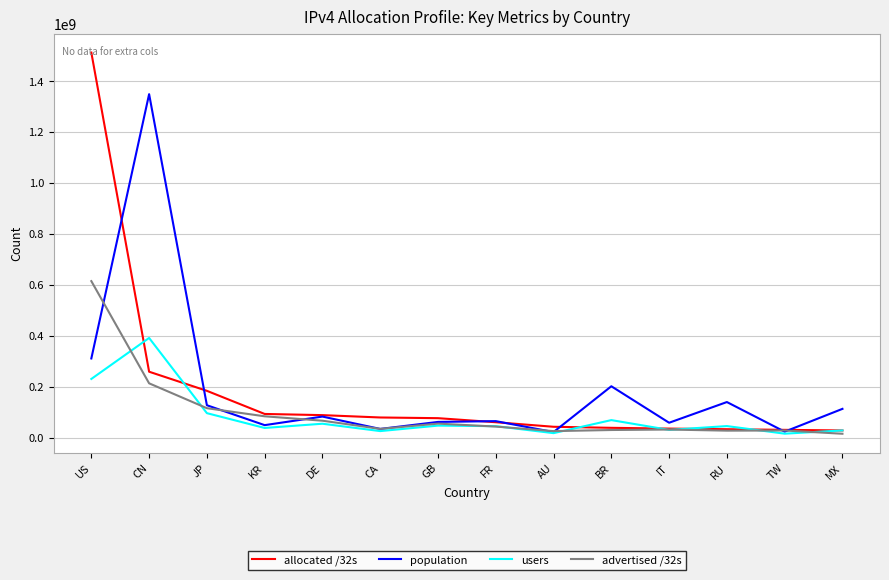

At which category is the sum across all series the highest?

US